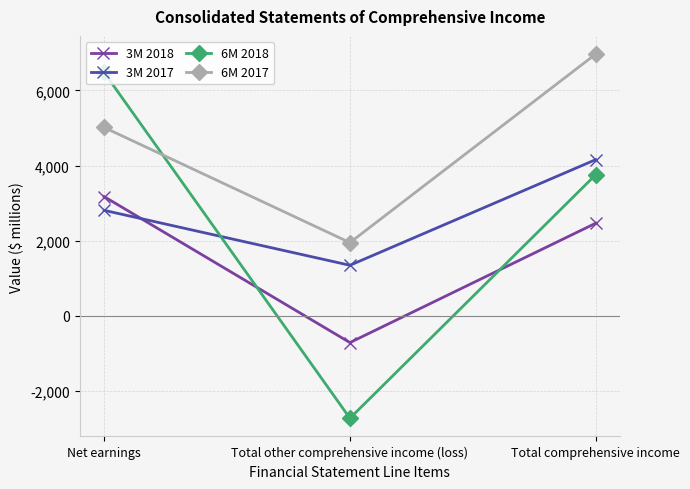

What is the difference between the highest and lowest values at Total other comprehensive income (loss)?

4673